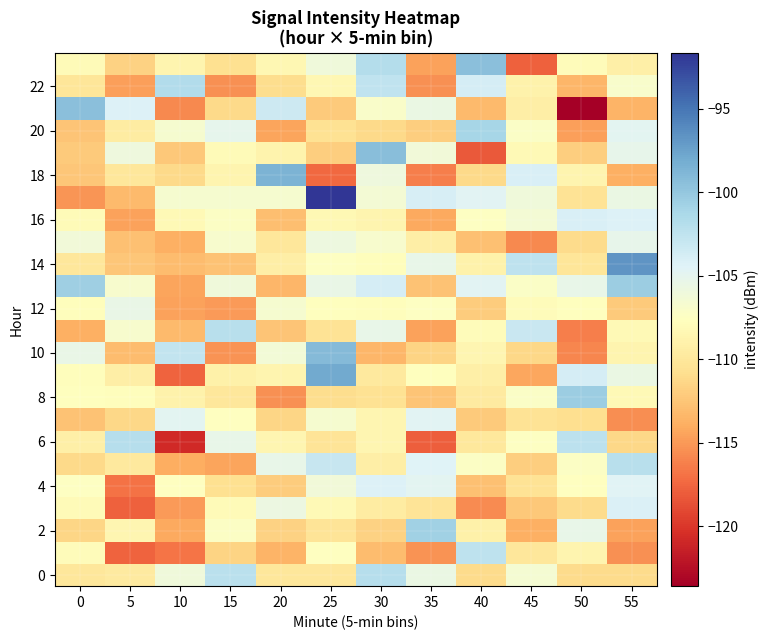

What is the spread (max minus min) of values at 15?

13.4